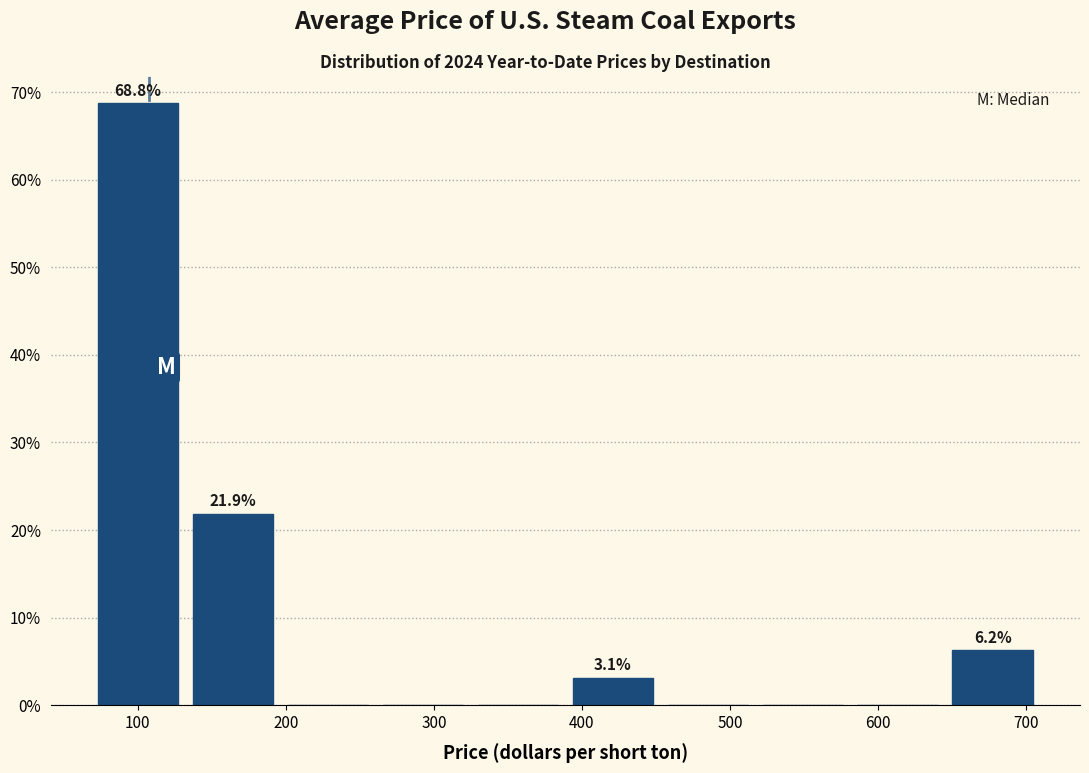

Which range on the x-axis has the tallest bar?

70 to 130